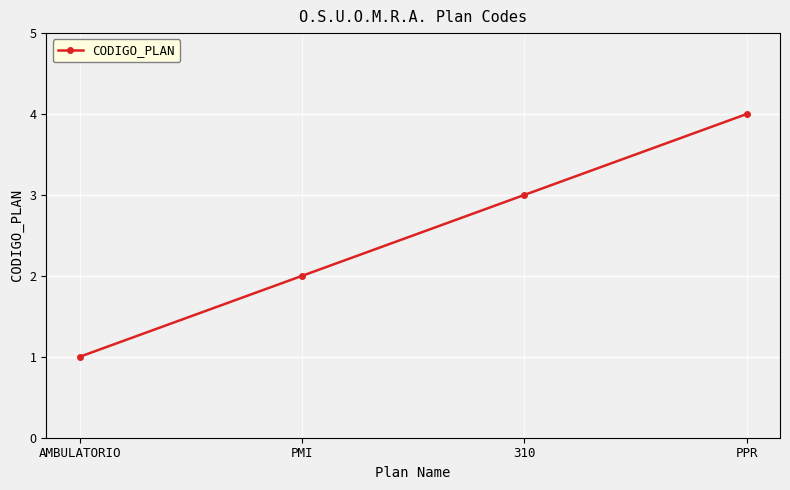

List the labels in order of value, largest first.

PPR, 310, PMI, AMBULATORIO